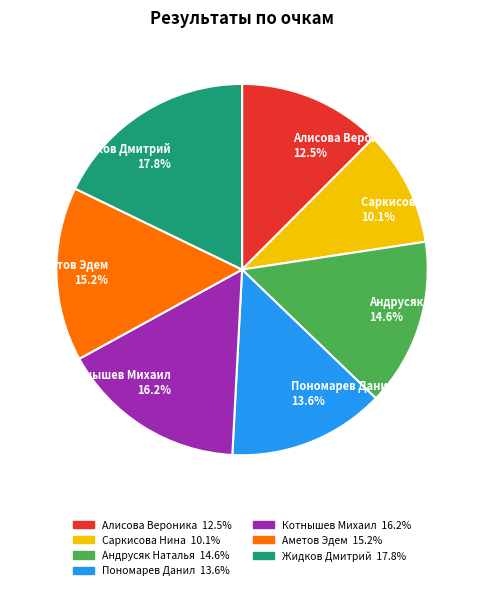

Which slice is the smallest?

Саркисова Нина